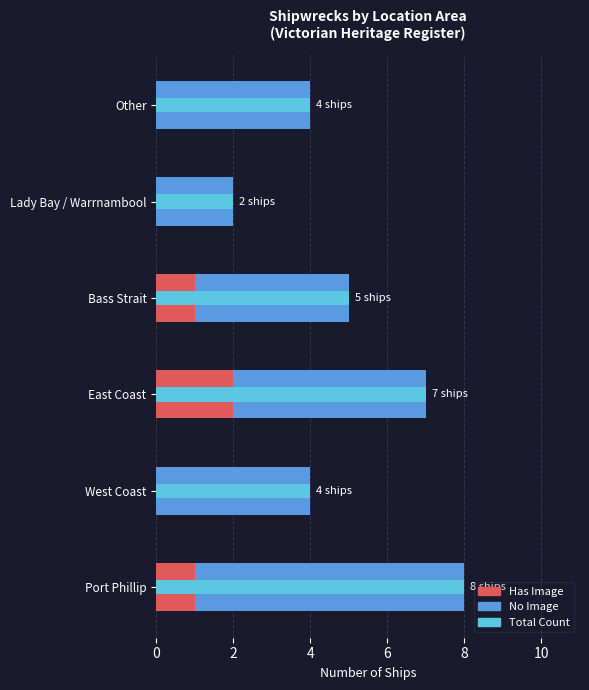

Rank the series at East Coast from lowest to highest value.

Has Image, No Image, Total Count